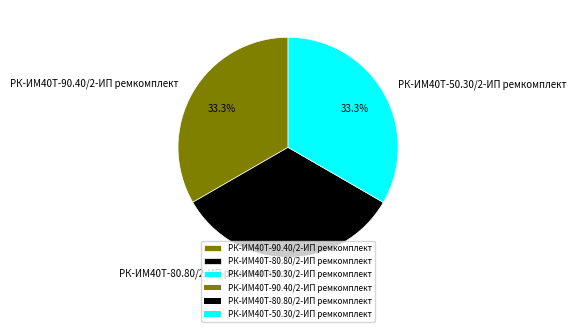

What portion of the pie excludes РК-ИМ40T-90.40/2-ИП ремкомплект?

66.7%